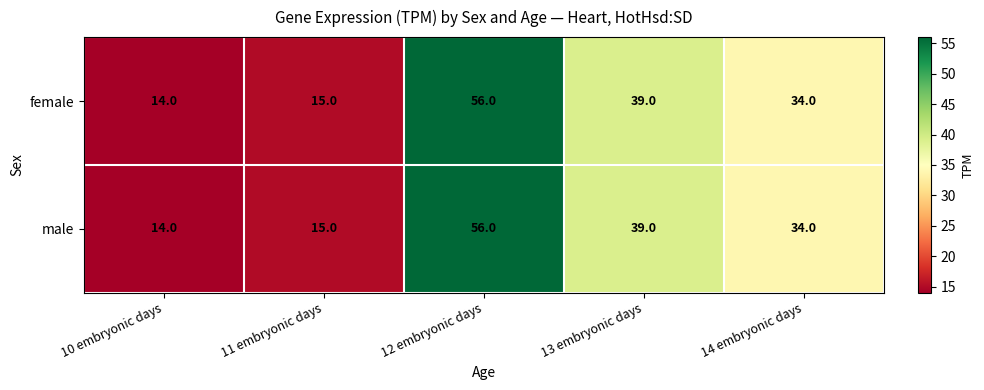

At which category is the sum across all series the highest?

12 embryonic days